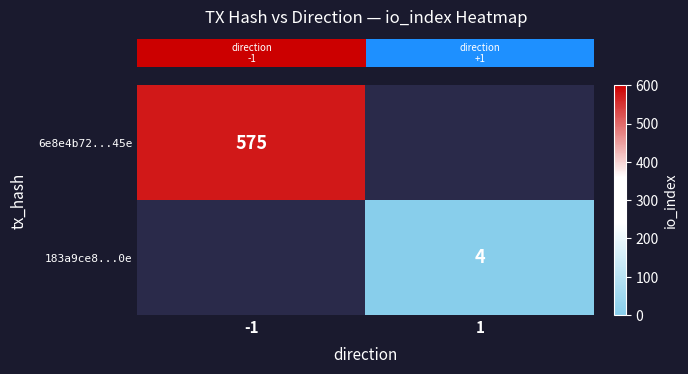

At -1, list the series in order from largest to smallest.

row_0, row_1